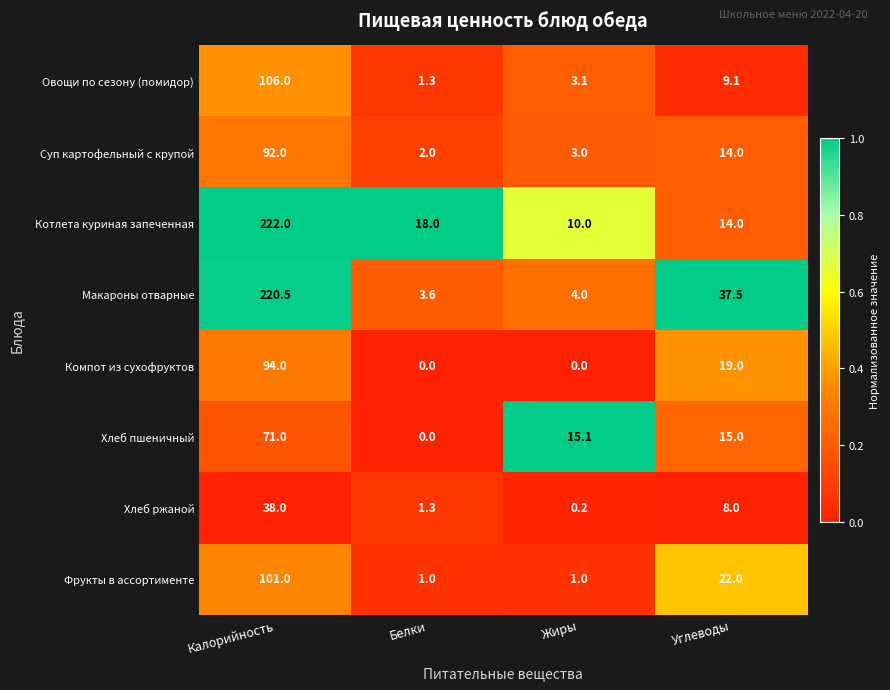

What is the total value across all series at Углеводы?

138.6